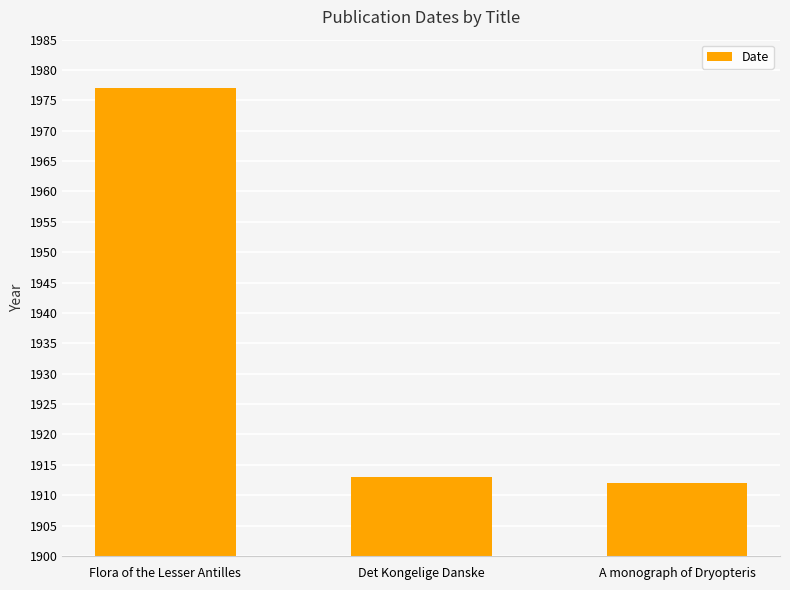

What is the label of the 3rd bar from the right?

Flora of the Lesser Antilles